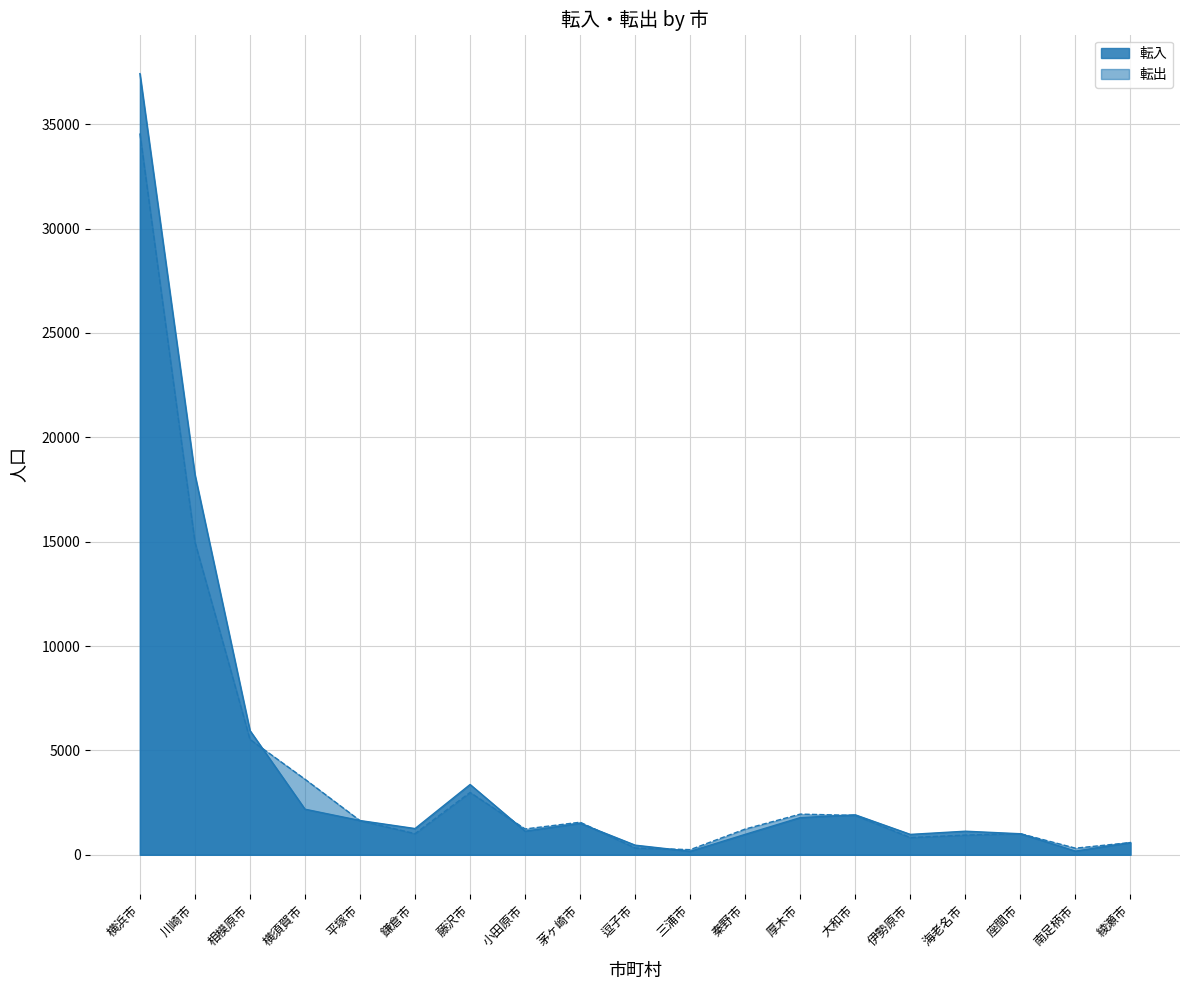

How many data points in 転出 are less than 1237?

9